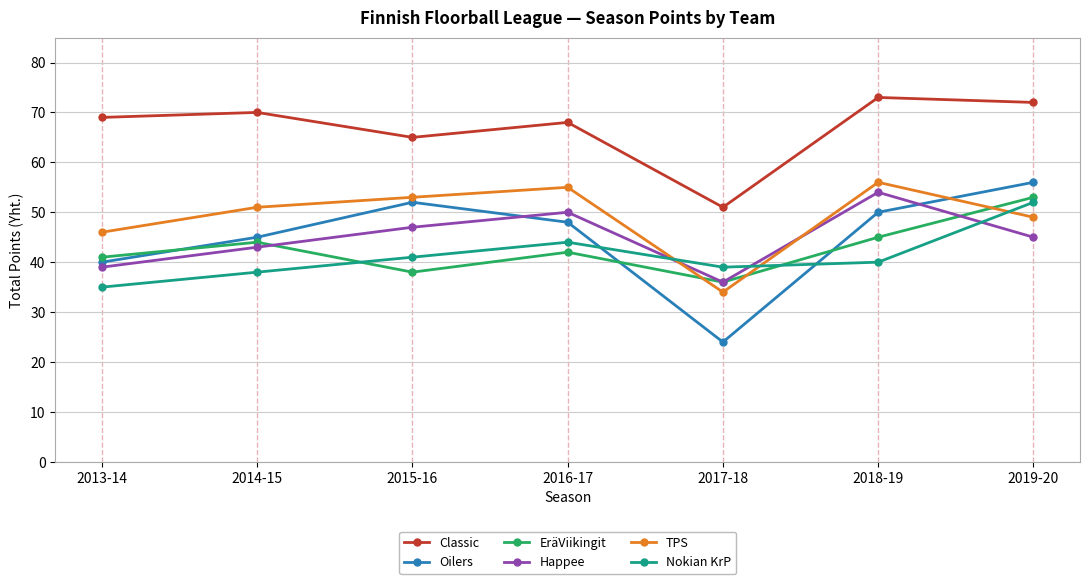

What position from the right is 2015-16?

5